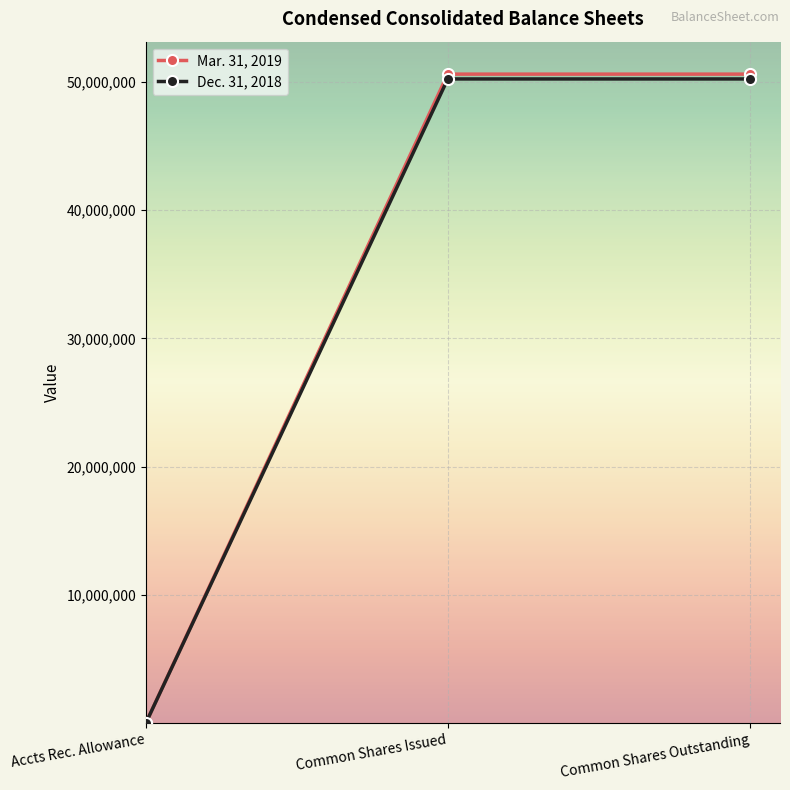

Reading left to right, transcribe all the data shown in this chart.

Mar. 31, 2019: 4258	50596756	50596756
Dec. 31, 2018: 4102	50221035	50221035